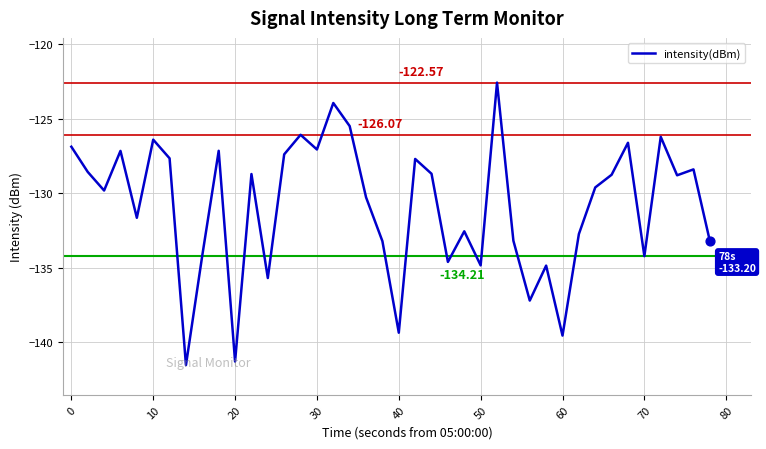

What is the difference between the maximum and minimum values?

18.9